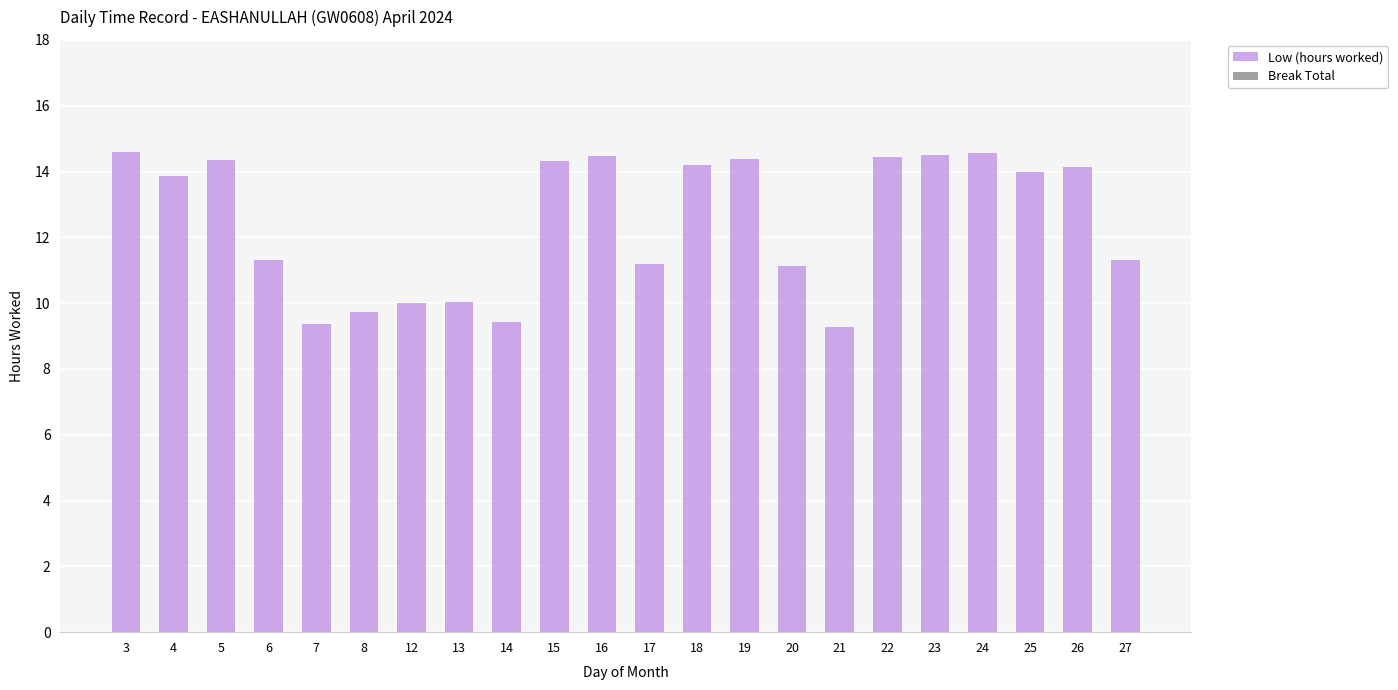

What is the value of the 3rd bar from the left?

14.4